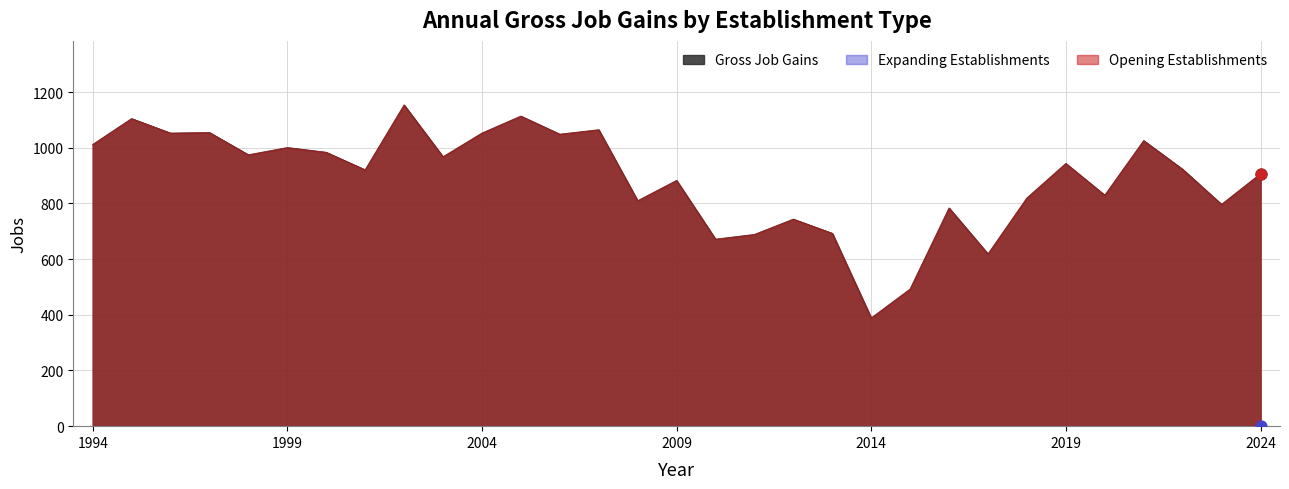

Which series has the largest Y range (max minus min)?

Gross Job Gains